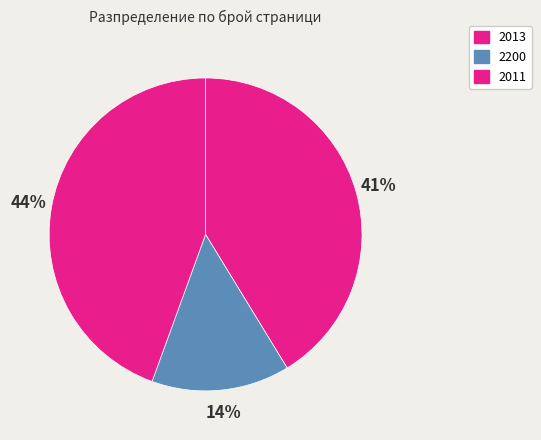

Count the number of slices in the pie.

3